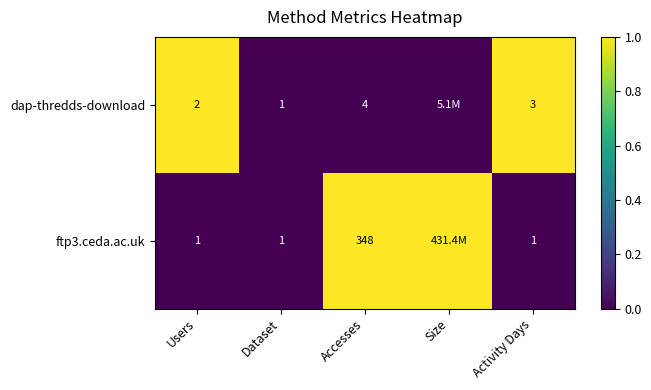

At which label is dap-thredds-download closest to 0?

Dataset